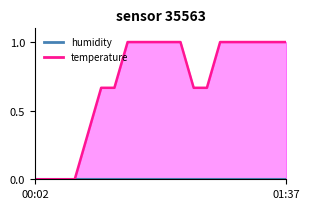

What is the difference between the maximum and minimum values?

1.0